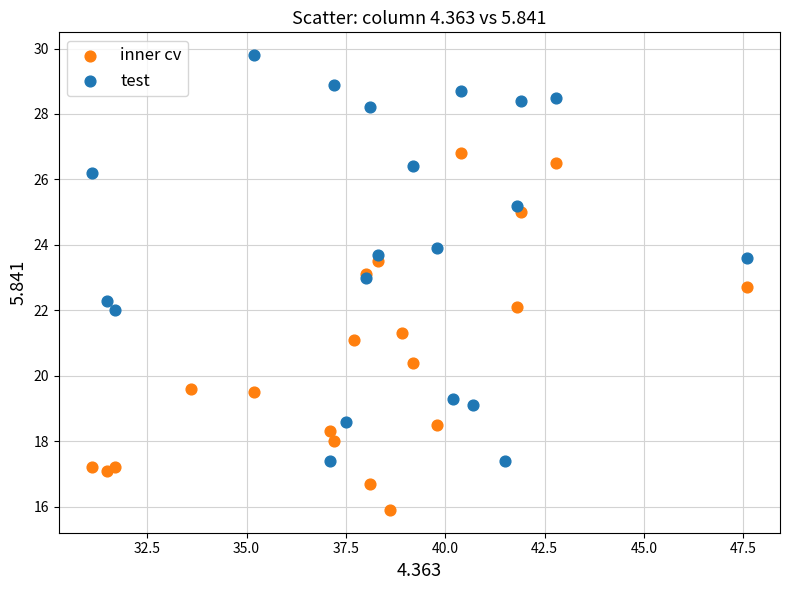

Which series contains the lowest Y value?

inner cv